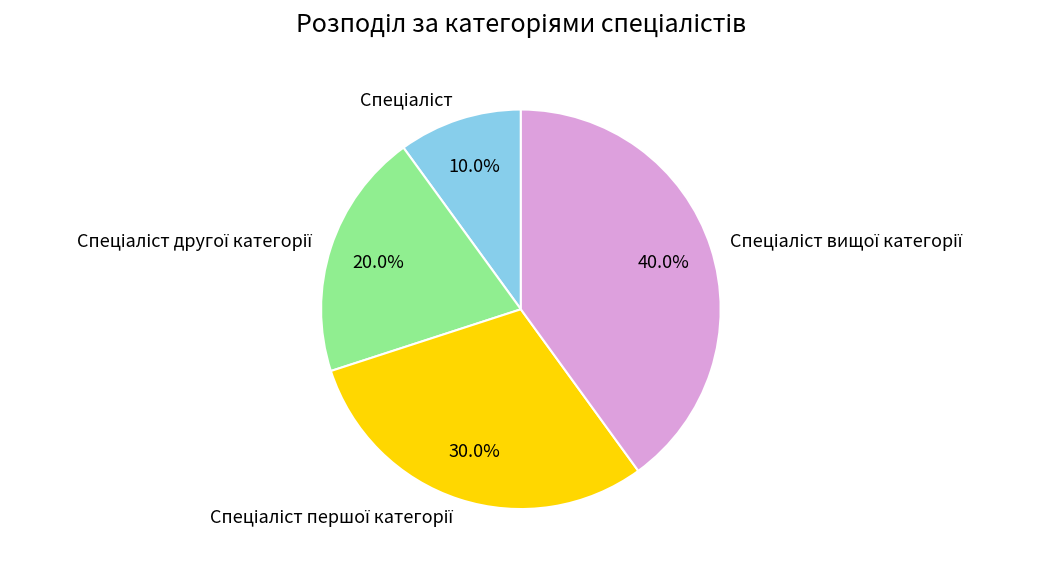

Does any single category account for the majority?

No